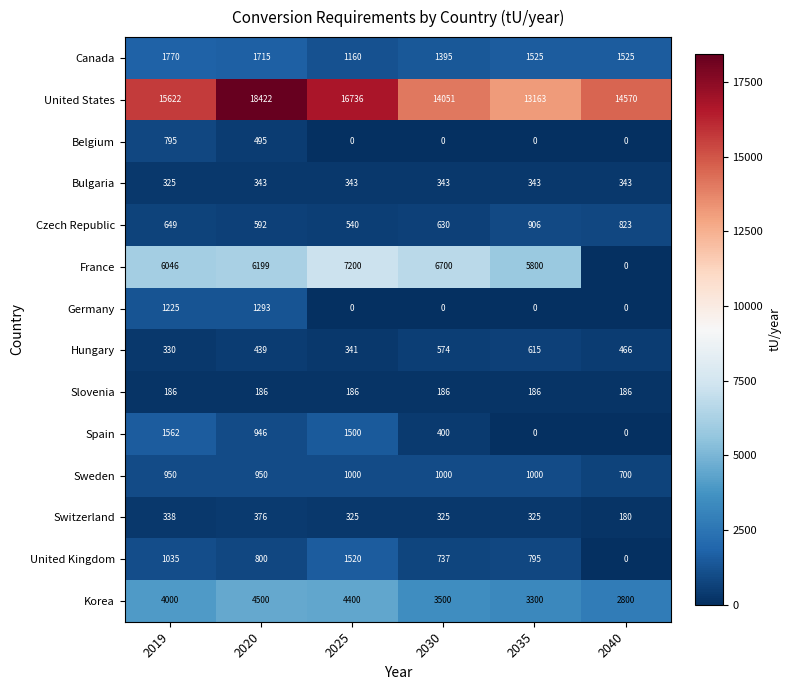

List the series in order of their peak value, lowest first.

Slovenia, Bulgaria, Switzerland, Hungary, Belgium, Czech Republic, Sweden, Germany, United Kingdom, Spain, Canada, Korea, France, United States